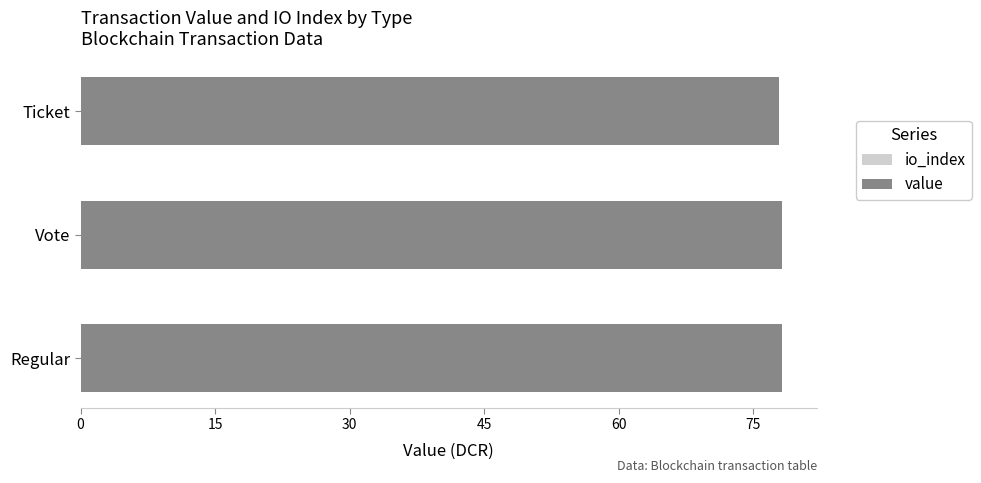

What is the difference between the value values at Ticket and Regular?

0.4